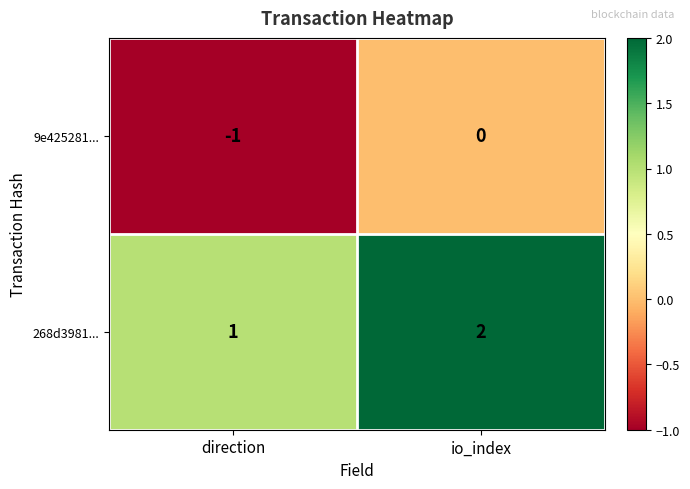

Rank the series by their average value, from highest to lowest.

268d3981..., 9e425281...